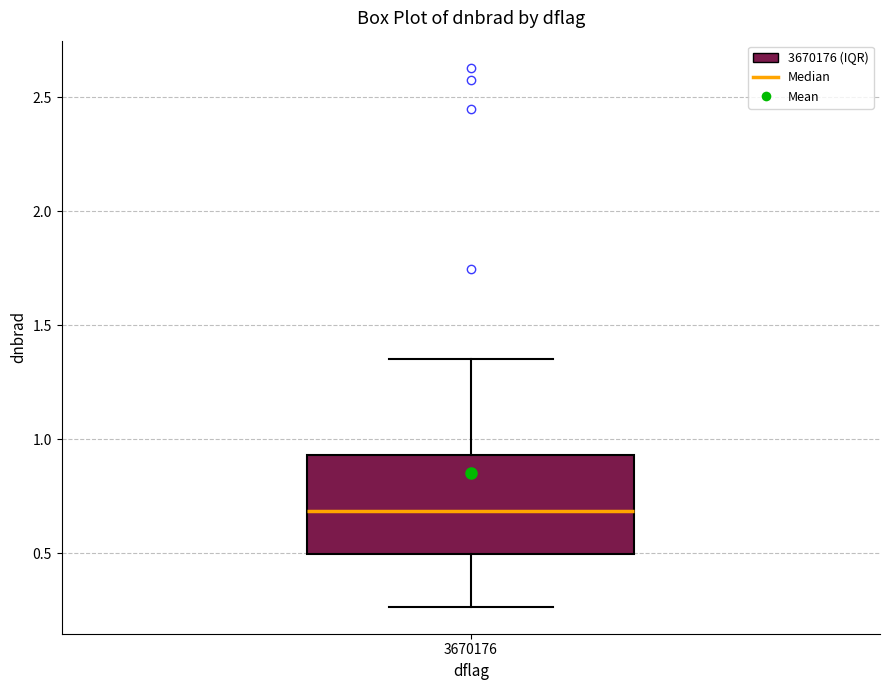

Where does the lower whisker of the box at x = 3670176 end on the y-axis? The values are not printed on the chart, so give them approximately, as read against the axis.

0.25